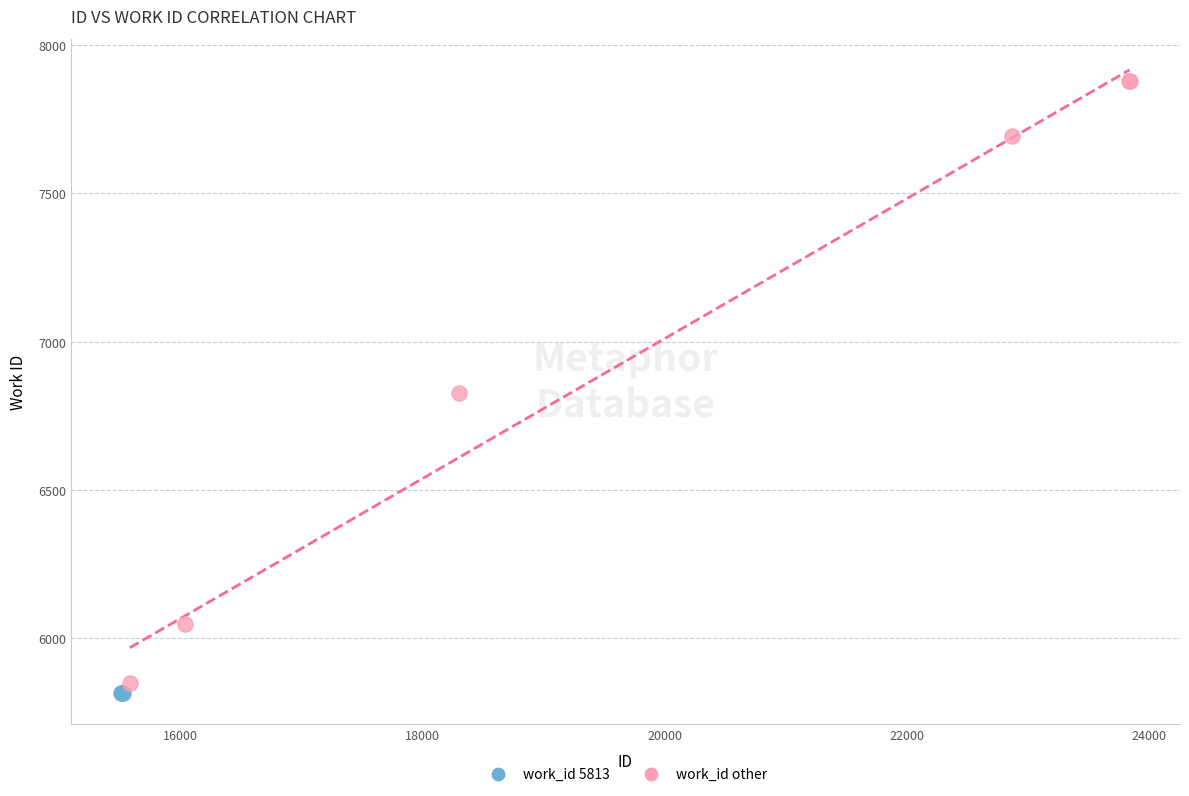

Which series contains the highest Y value?

work_id other